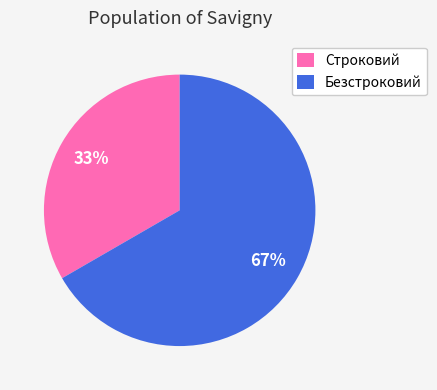

Rank the categories by value from highest to lowest.

Безстроковий, Строковий